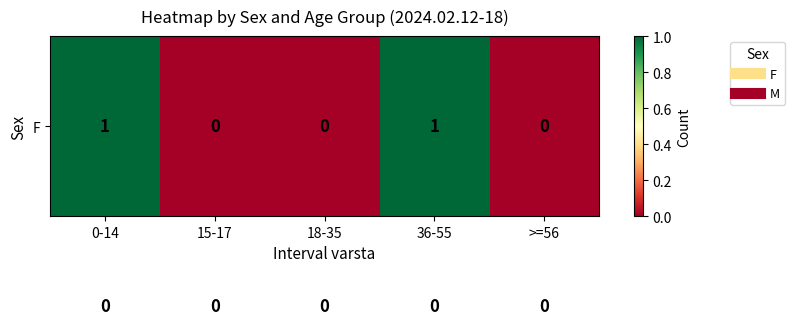

Count the number of categories in the chart.

5